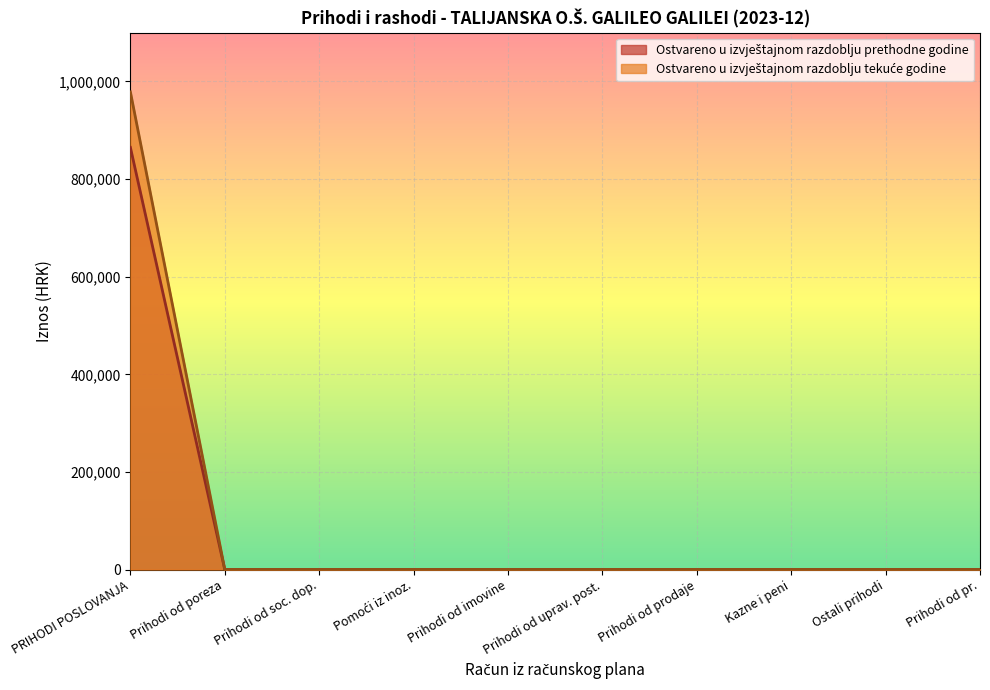

Rank the series by their maximum value, from lowest to highest.

Ostvareno u izvještajnom razdoblju prethodne godine, Ostvareno u izvještajnom razdoblju tekuće godine